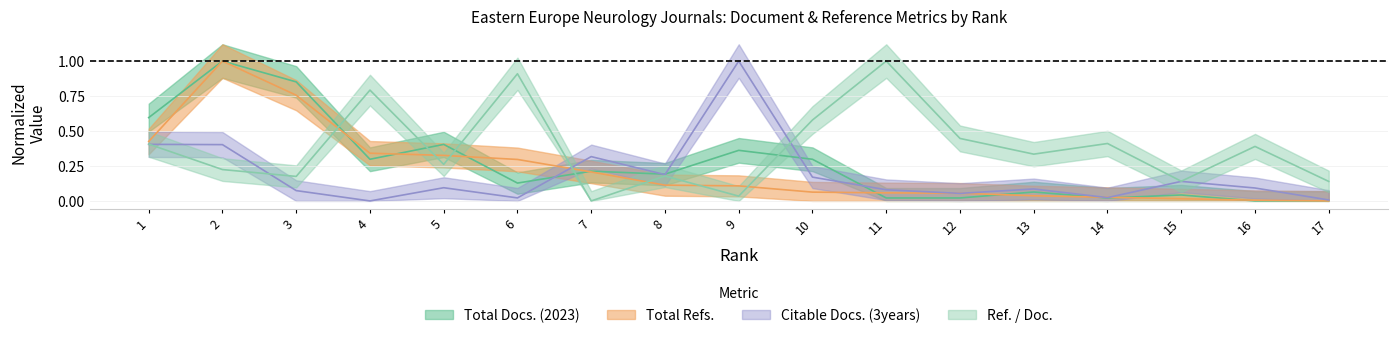

How many positive values does the Ref. / Doc. series have?

16